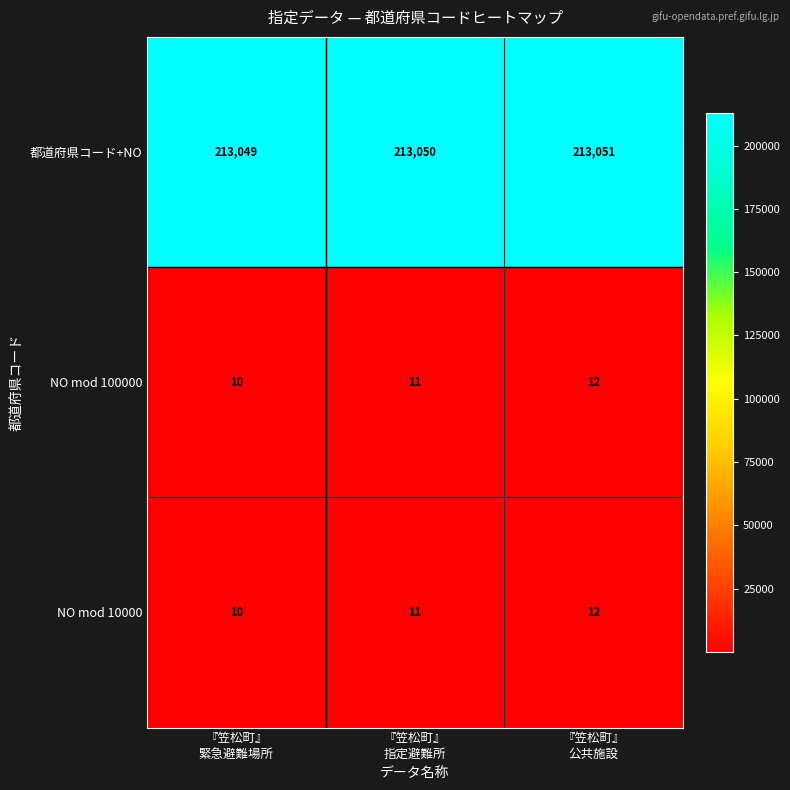

Which label corresponds to the largest value in the chart?

『笠松町』
公共施設